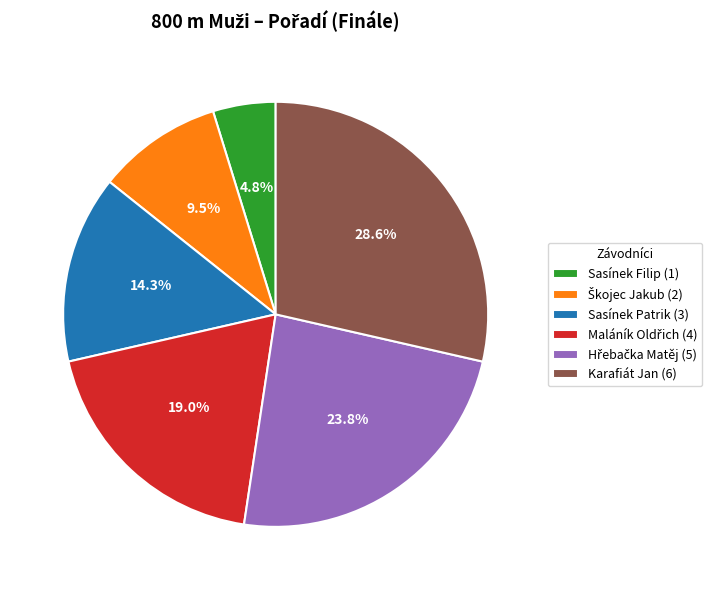

To the nearest percent, what is the average slice percentage?

17%